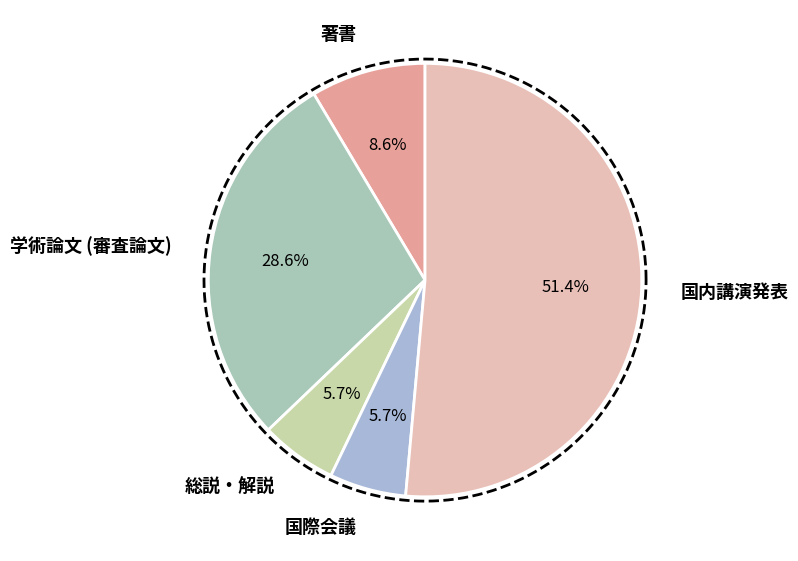

How many segments does this pie chart have?

5